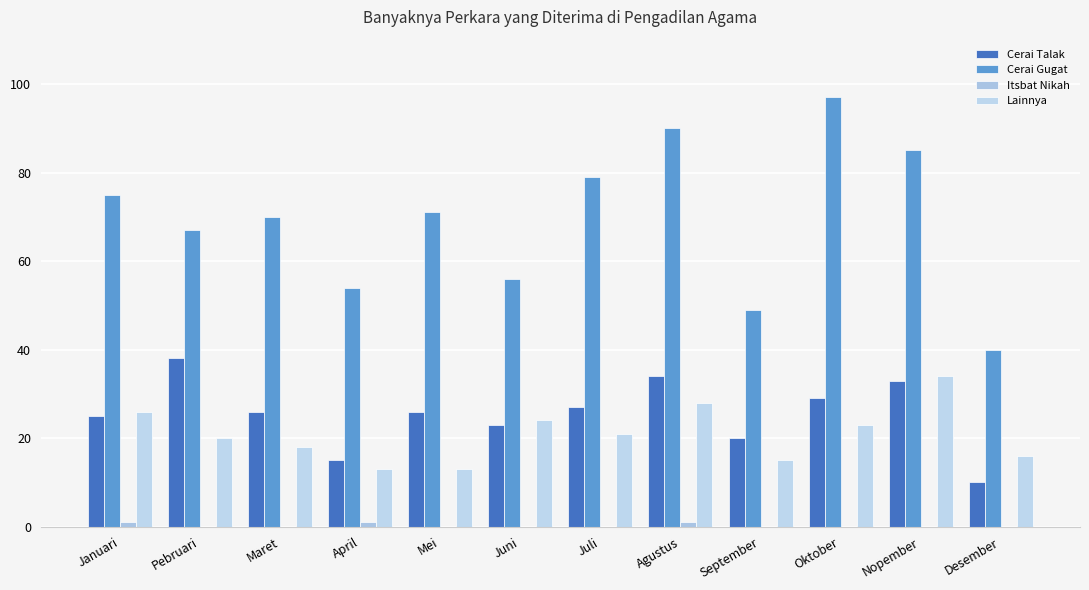

The Lainnya series shows 24 at Juni. True or false?

True